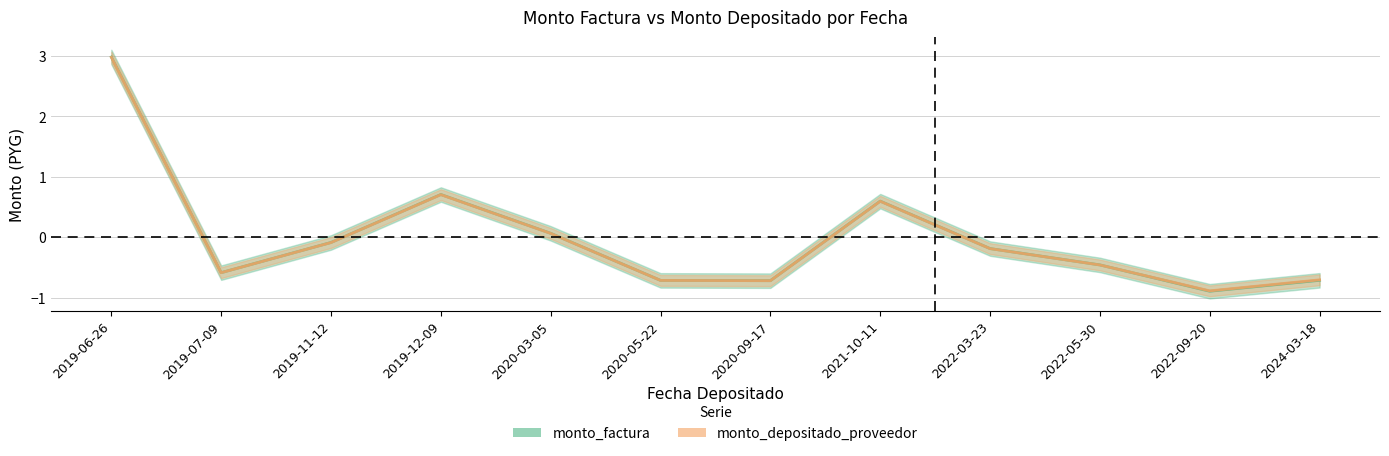

Which series ends up on top after the final intersection of monto_depositado_proveedor and monto_factura?

monto_depositado_proveedor